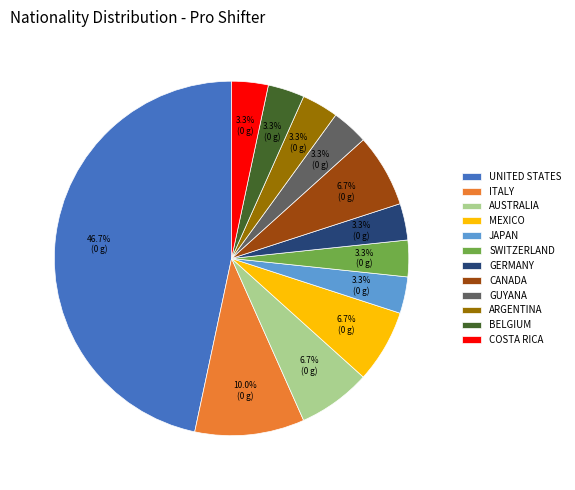

Does GERMANY account for over 50% of the chart?

No